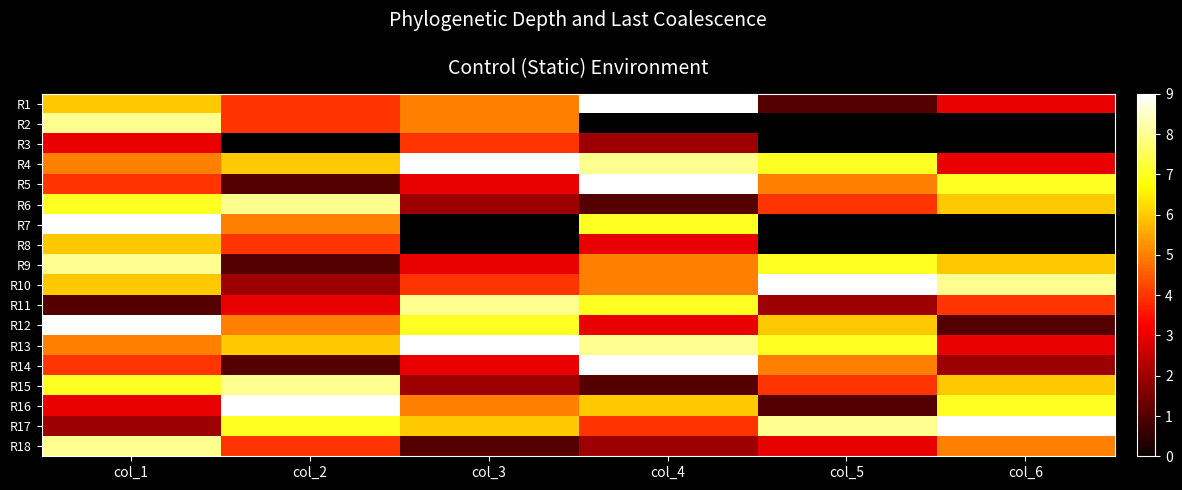

What is the sum of the R9 values at col_2 and col_3?

4.0